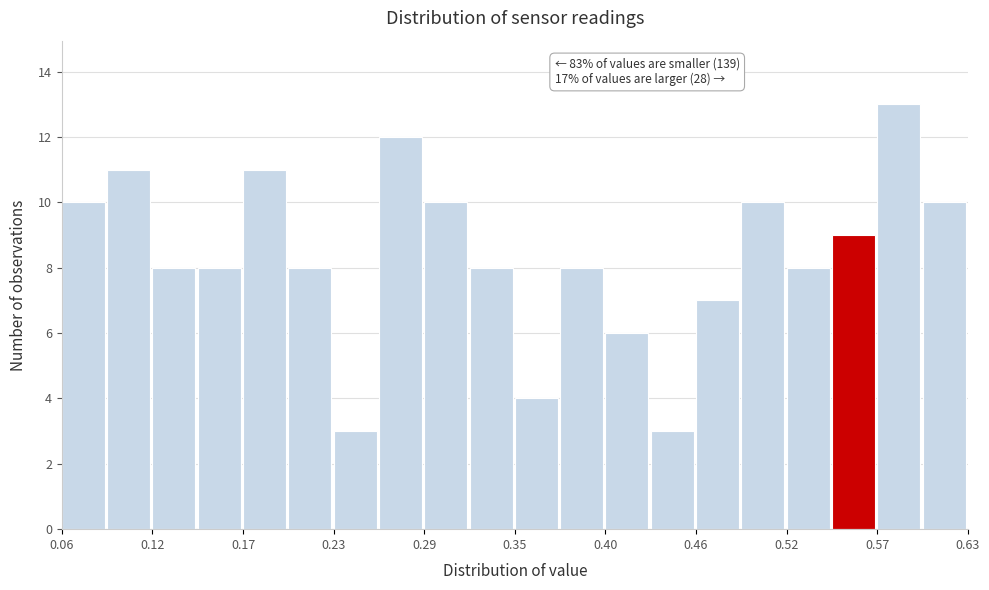

Read against the x-axis, roughly where is the centre of the tallest bar?

0.59